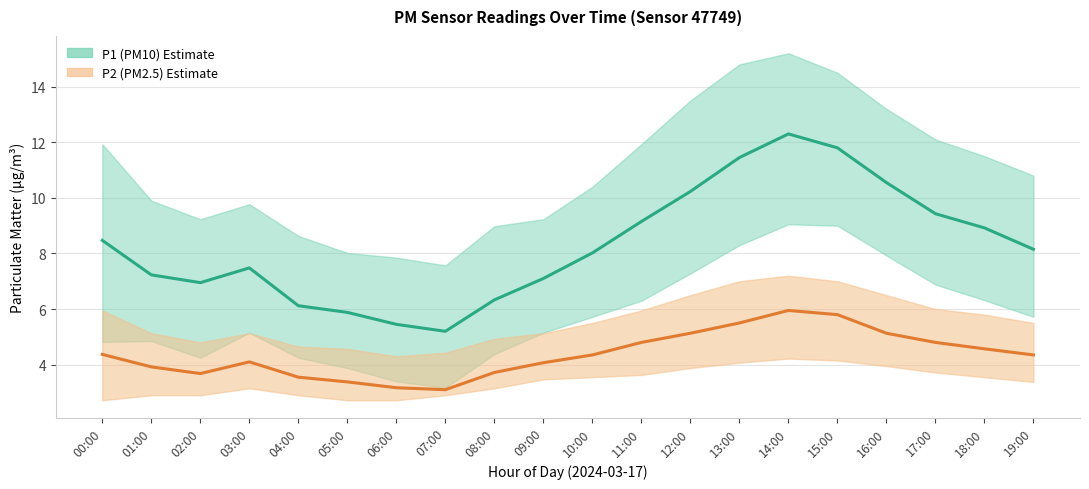

What is the sum of all P2_upper values?

112.0